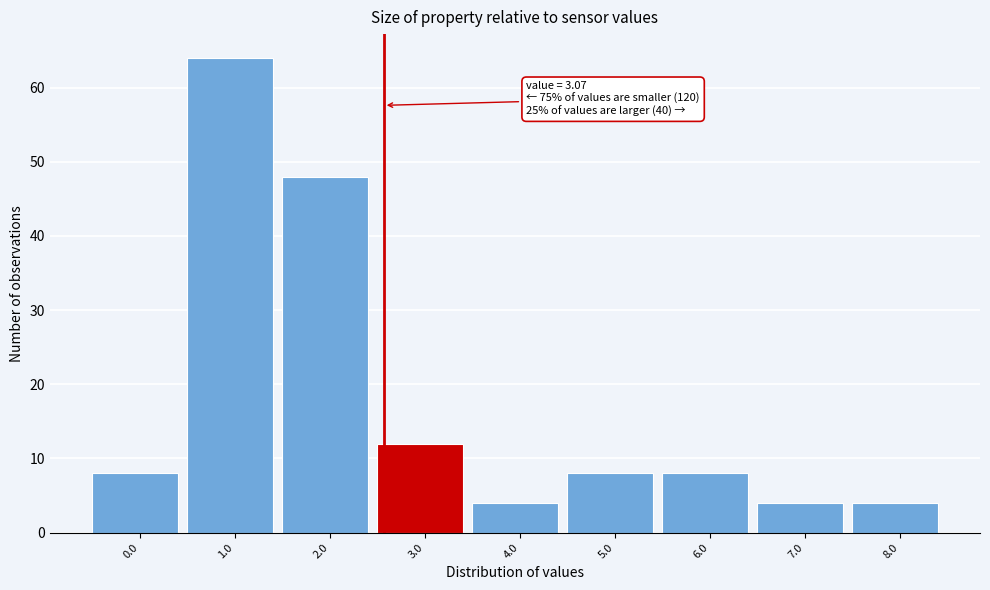

Reading right to left, what are all the values shown in this chart?

8.0=4	7.0=4	6.0=8	5.0=8	4.0=4	3.0=12	2.0=48	1.0=64	0.0=8